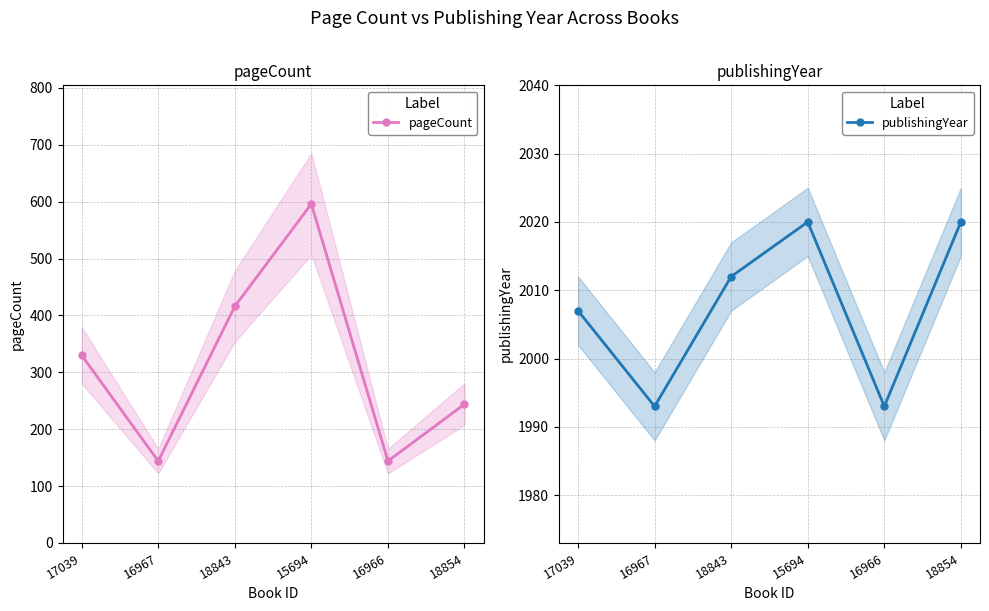

What is the difference between the maximum and minimum values in the publishingYear series?

27